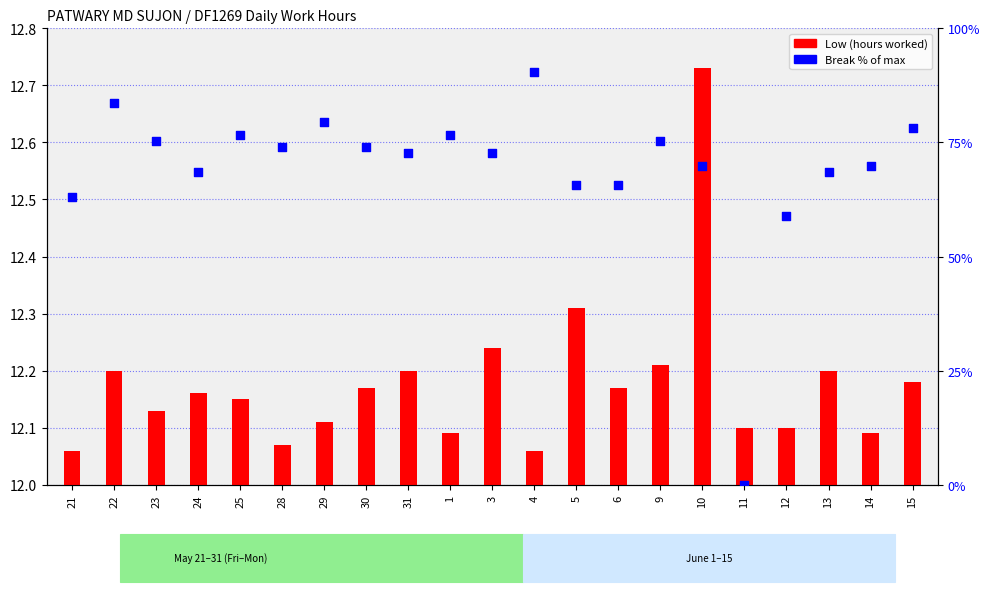

At which category is the sum across all series the highest?

4